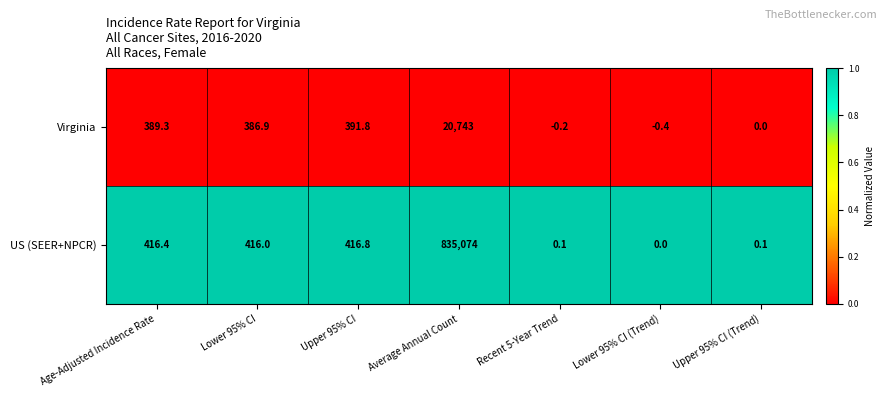

At which category does the chart reach its peak across all series?

Average Annual Count